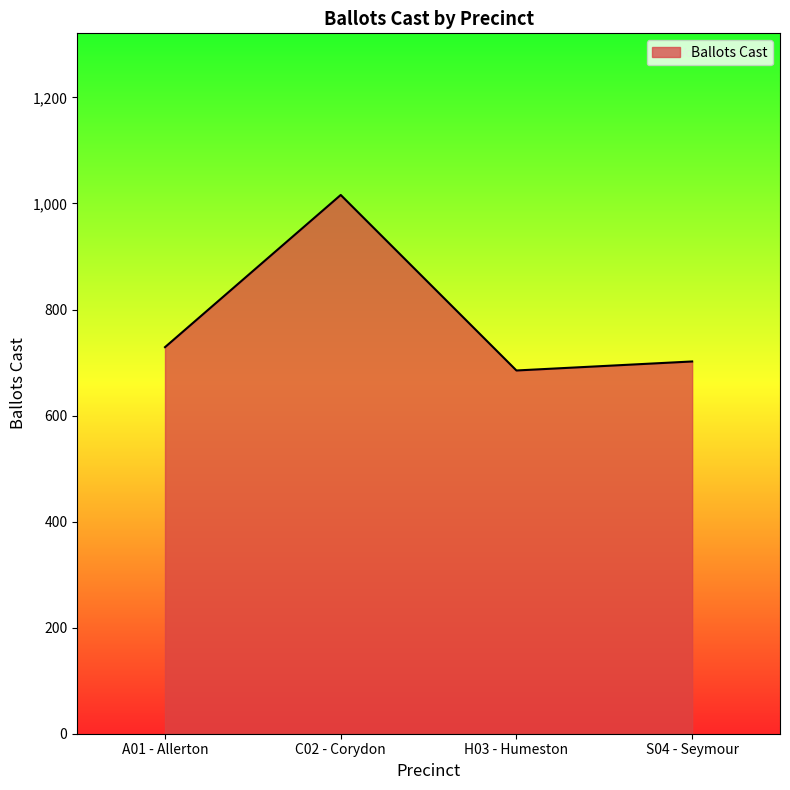

The chart shows a value of 702 at S04 - Seymour. True or false?

True